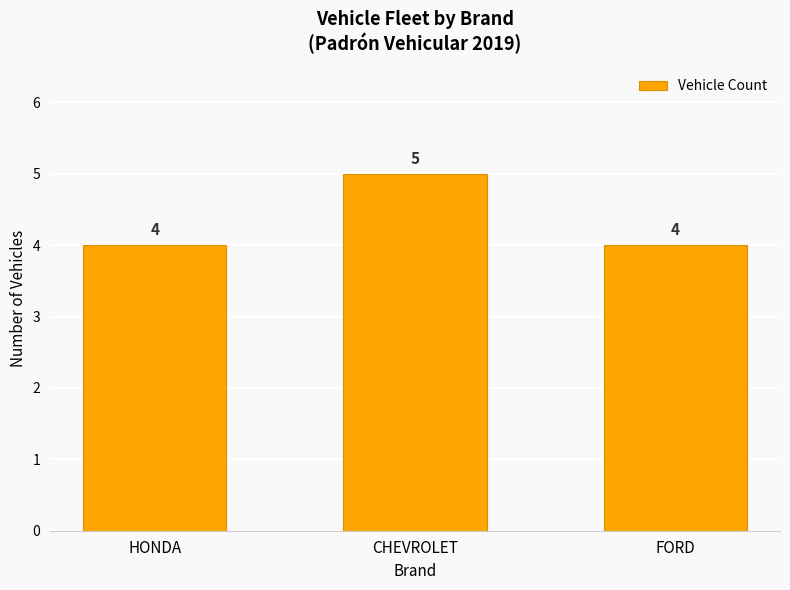

What is the value of the 2nd bar from the left?

5